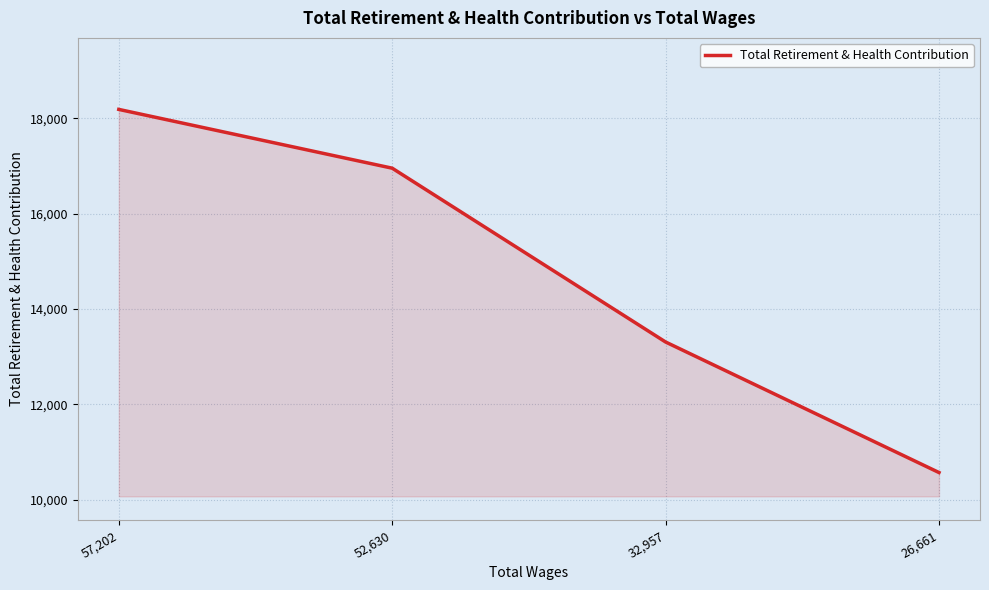

Where is the data nearest to the value 14379?

32,957